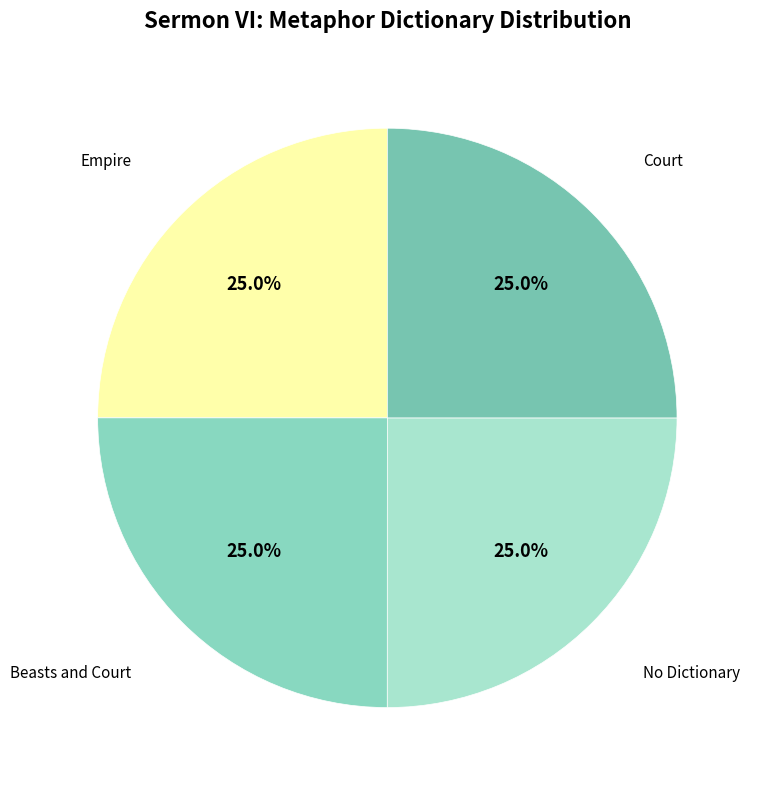

What portion of the pie excludes Beasts and Court?

75.0%